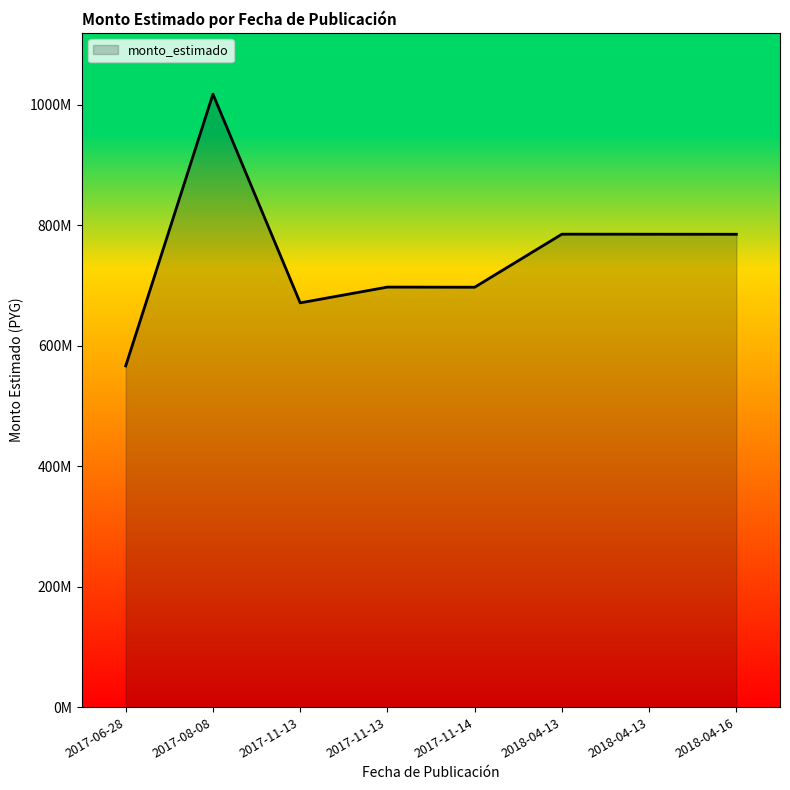

Rank the categories by value from lowest to highest.

2017-06-28, 2017-11-13, 2017-11-14, 2017-11-13, 2018-04-16, 2018-04-13, 2018-04-13, 2017-08-08